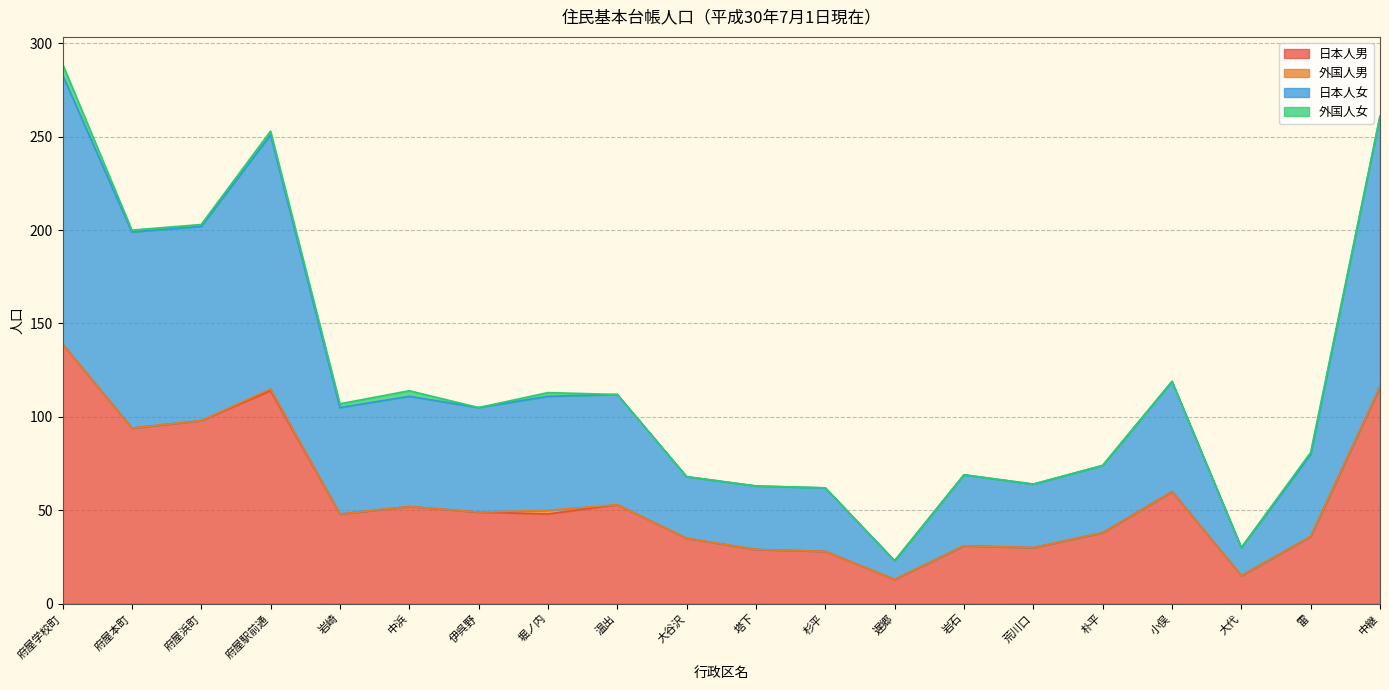

At which category is the sum across all series the highest?

府屋学校町